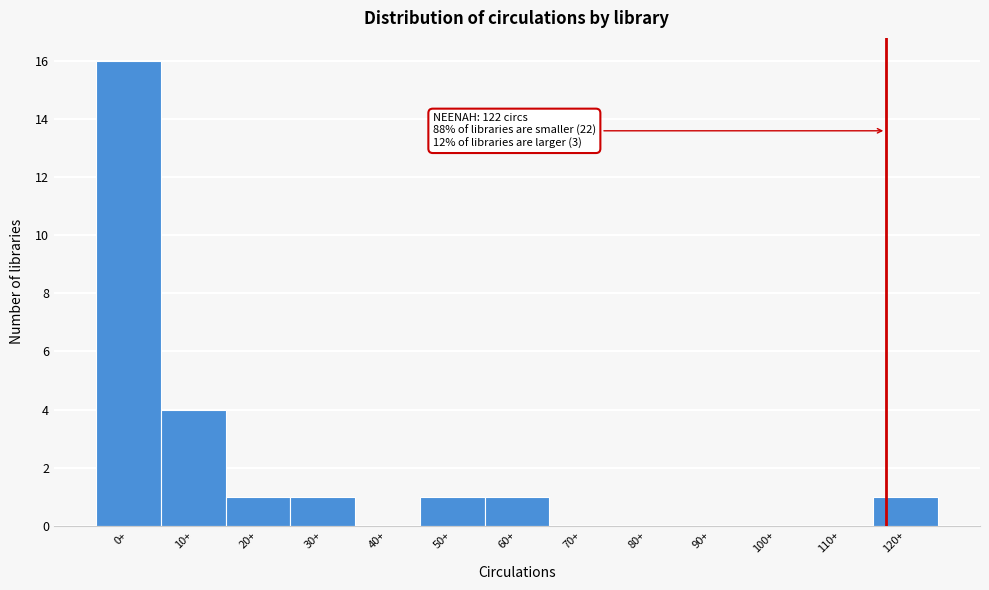

Reading right to left, what are all the values shown in this chart?

120+=1	110+=0	100+=0	90+=0	80+=0	70+=0	60+=1	50+=1	40+=0	30+=1	20+=1	10+=4	0+=16